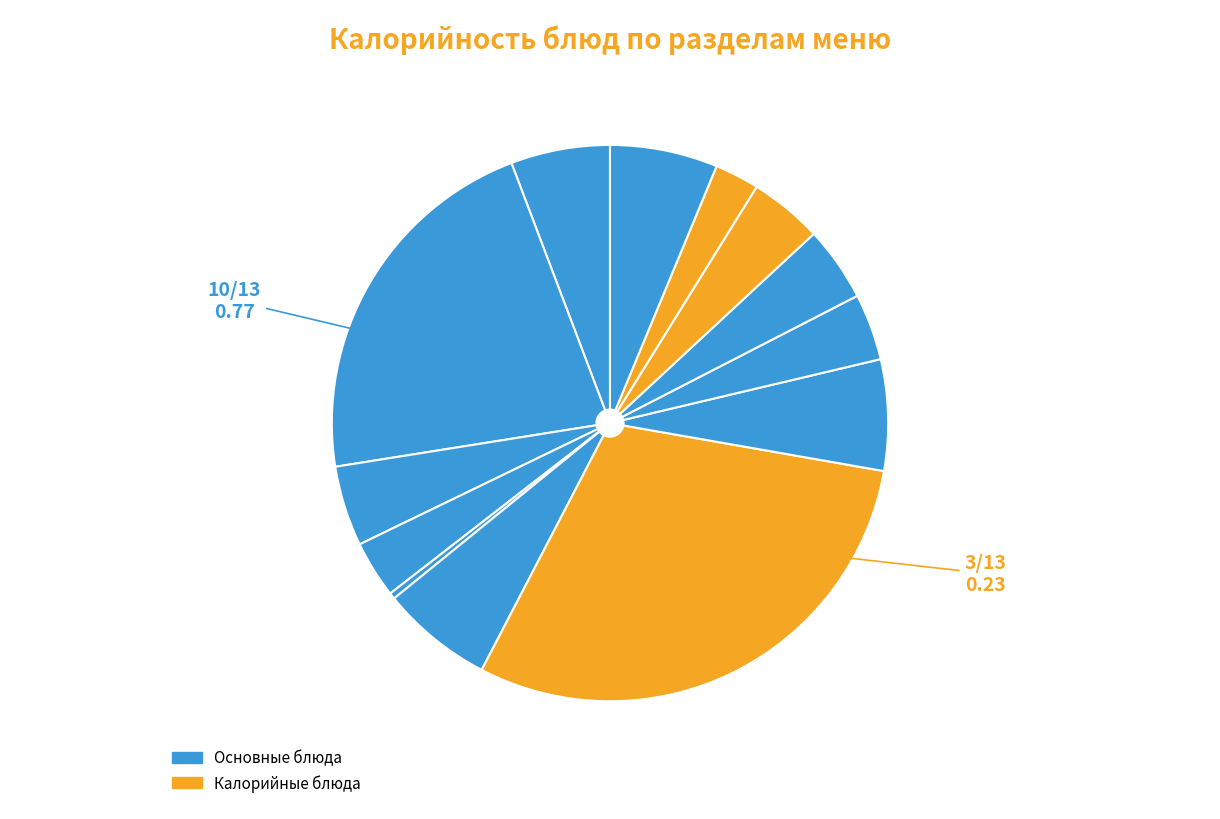

To the nearest percent, what is the difference between the largest and smallest slice percentages?

30%